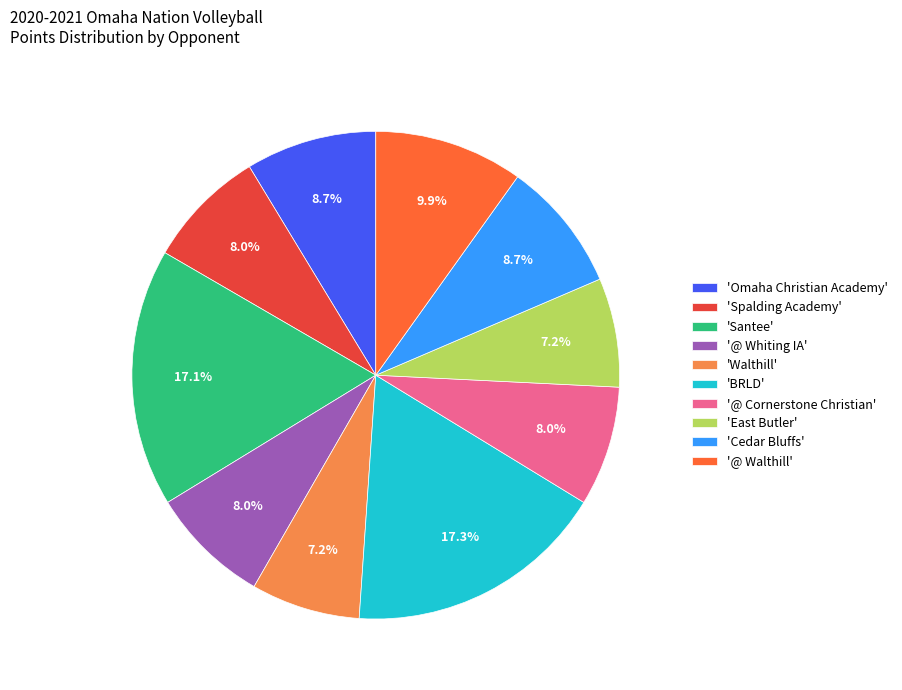

Does 'Cedar Bluffs' account for over 50% of the chart?

No